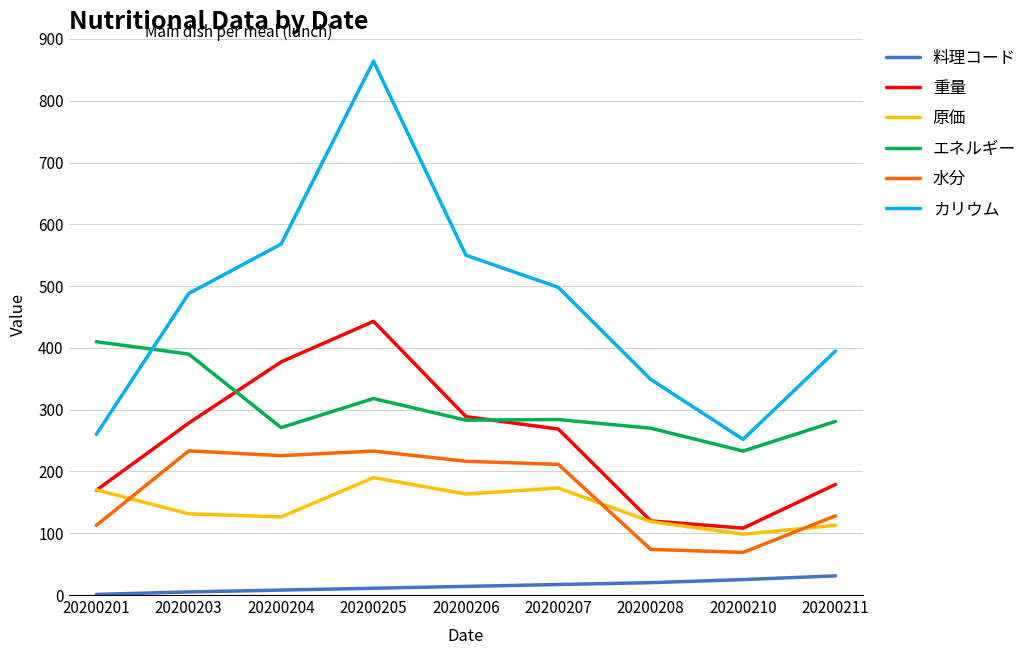

Rank the series at 20200204 from lowest to highest value.

料理コード, 原価, 水分, エネルギー, 重量, カリウム